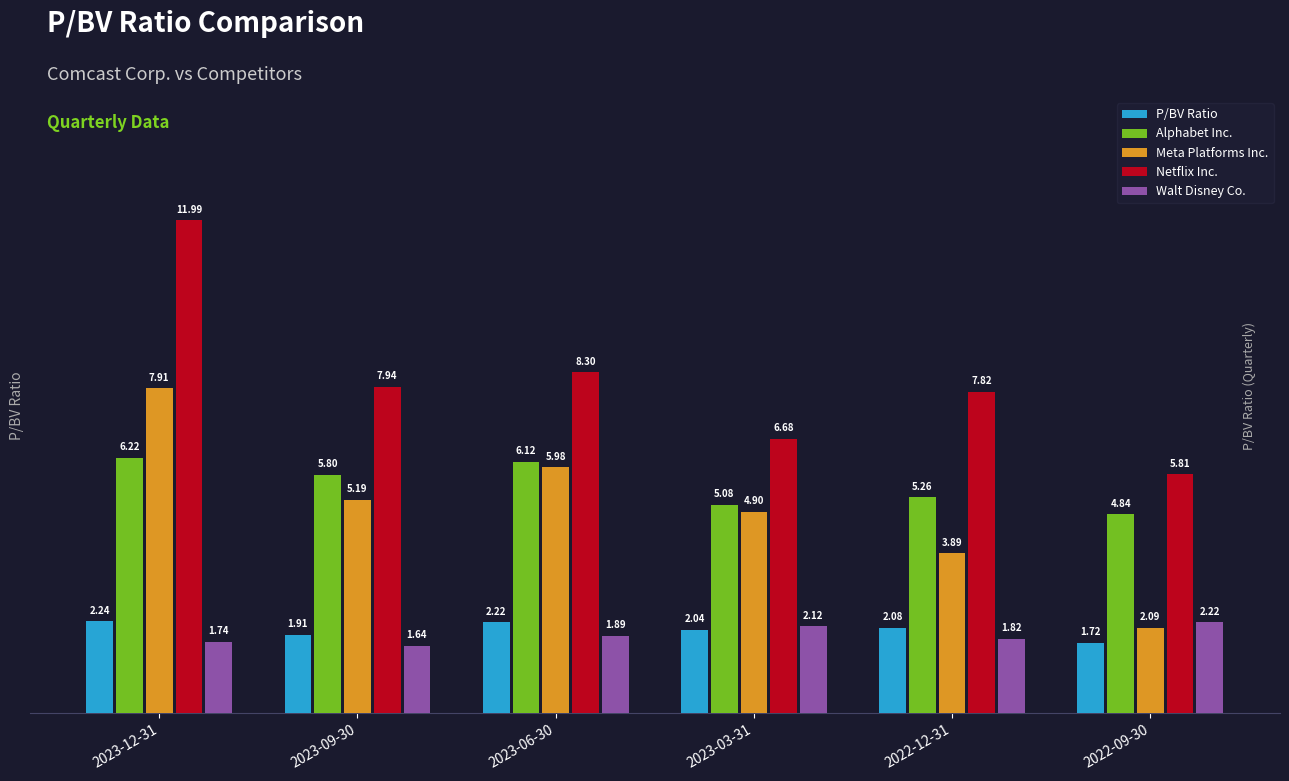

Which series has the largest total across all categories?

Netflix Inc.